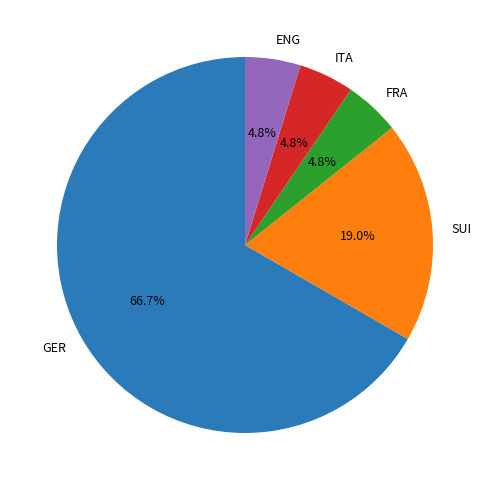

Which slice represents more than half of the pie?

GER